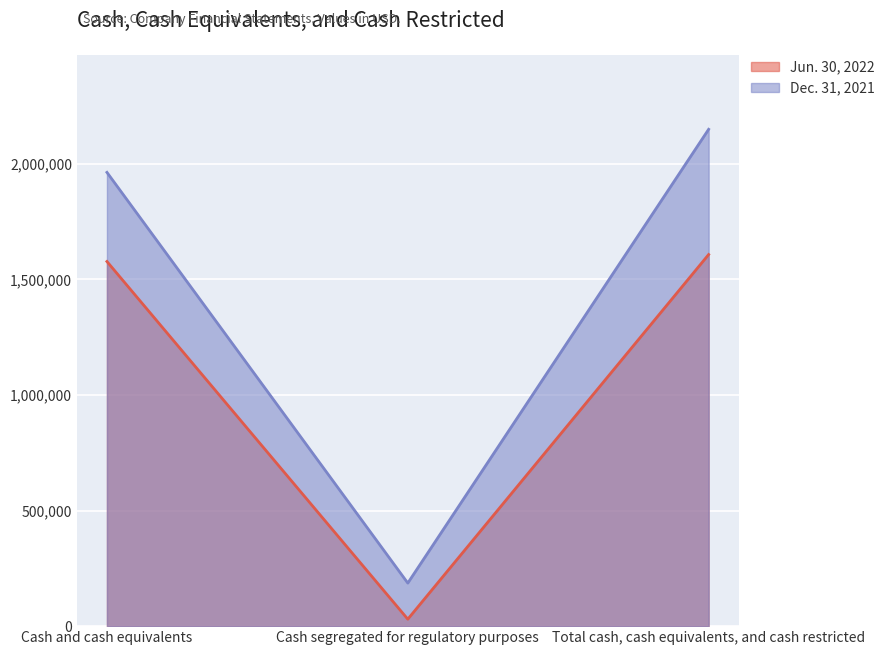

Which series has the widest spread of values?

Dec. 31, 2021